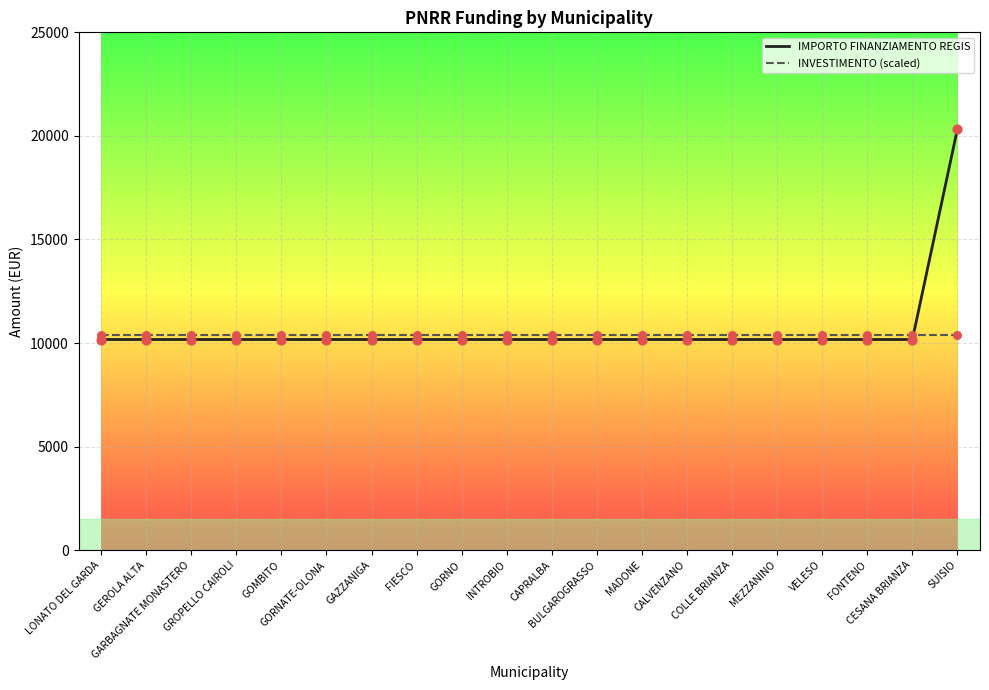

What is the total value across all series at MEZZANINO?

20572